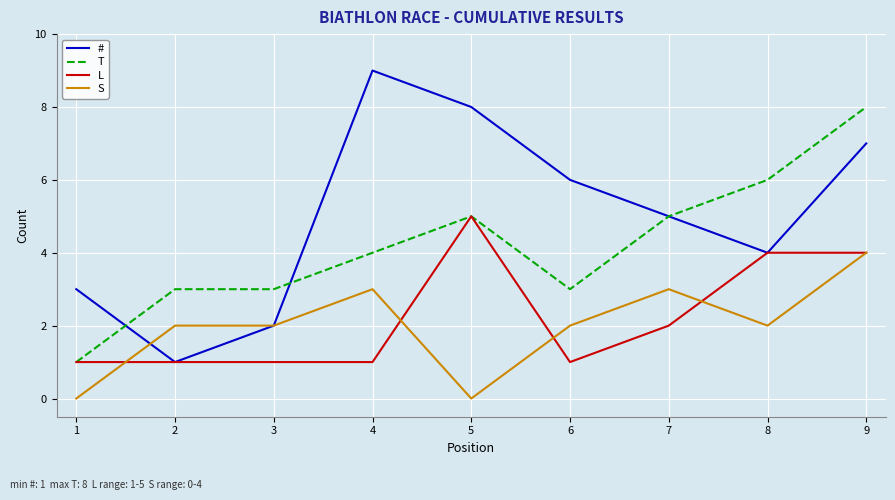

The value of # at 4 is 6. True or false?

False